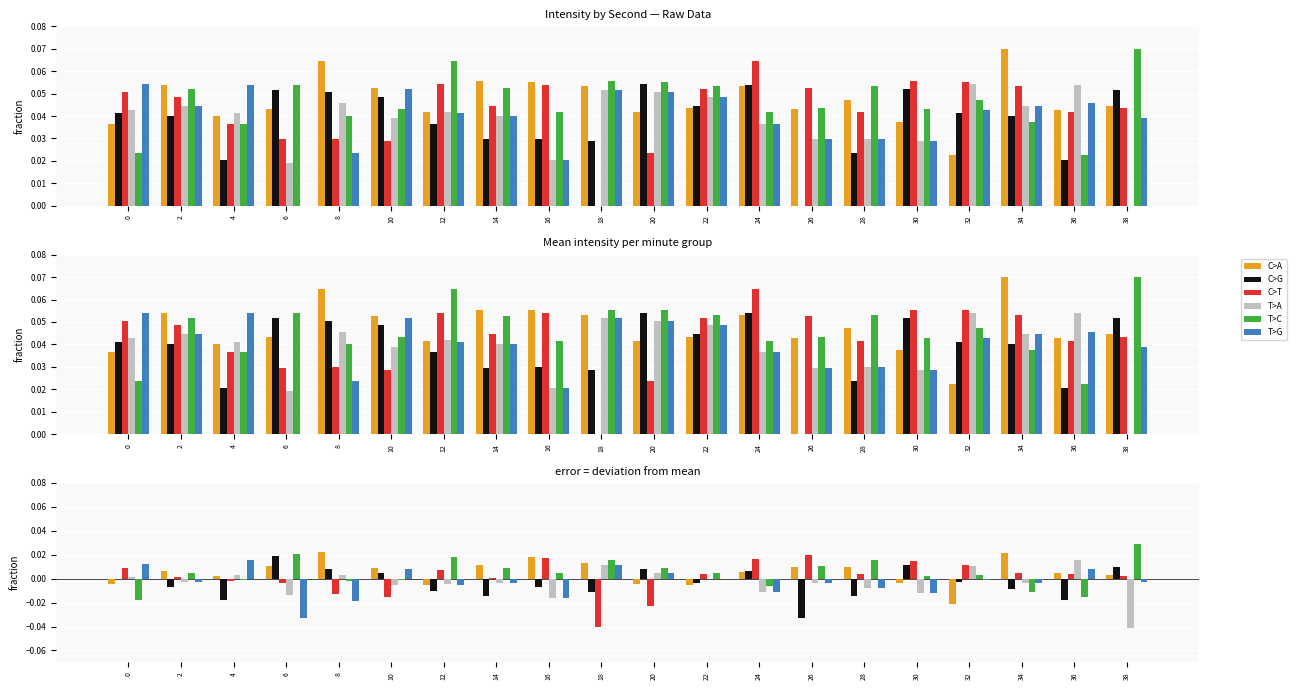

At which label does C>A first exceed 0?

2